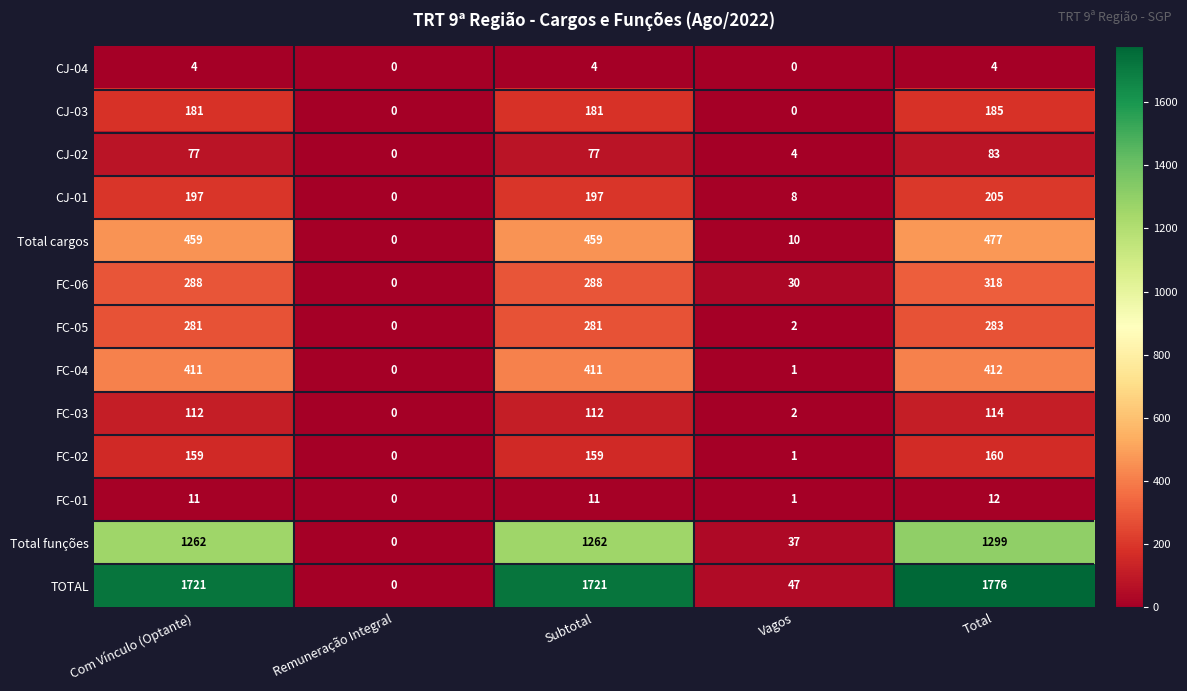

What is the spread (max minus min) of values at Vagos?

47